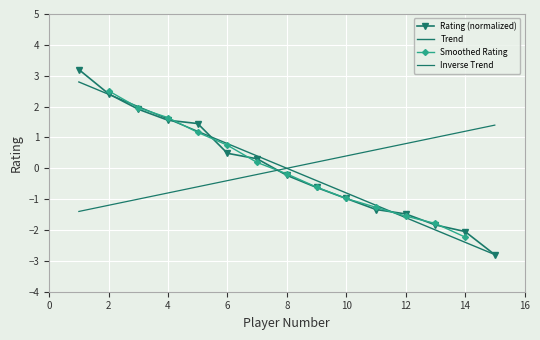

Which series has the widest spread of values?

Rating